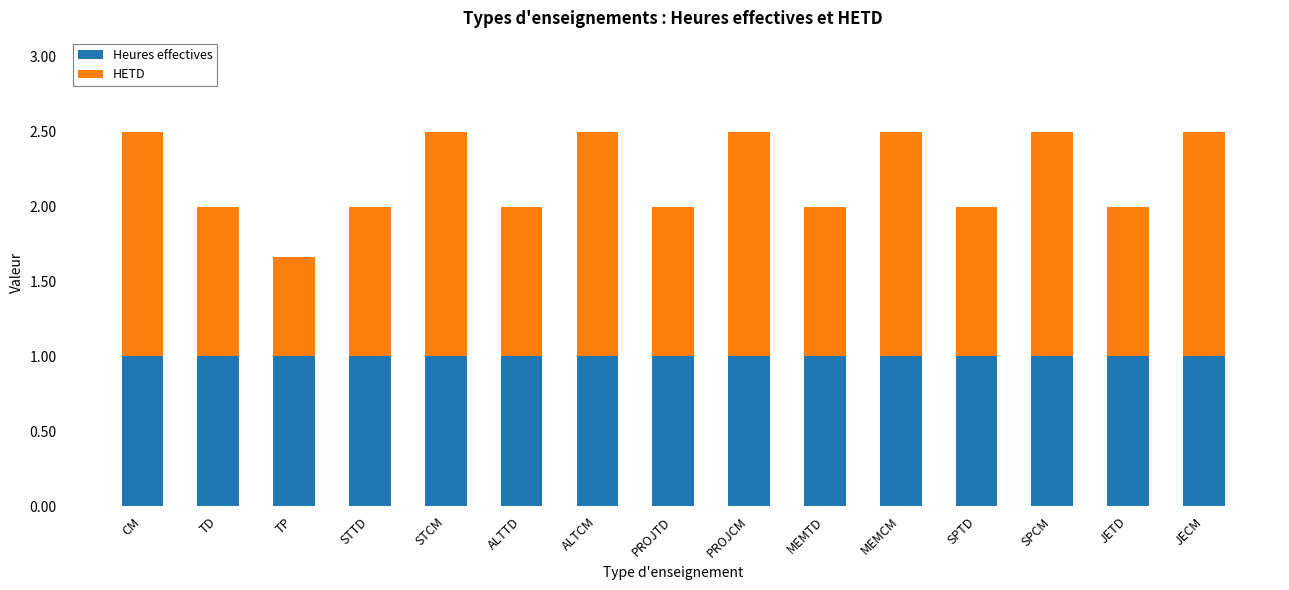

What are all the series names shown in the legend?

Heures effectives, HETD